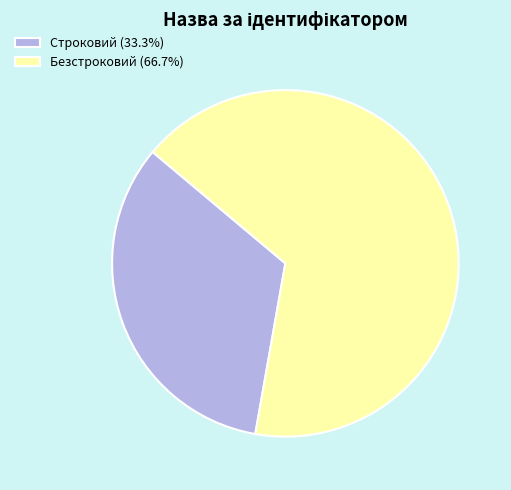

Rank the categories by value from highest to lowest.

Безстроковий, Строковий